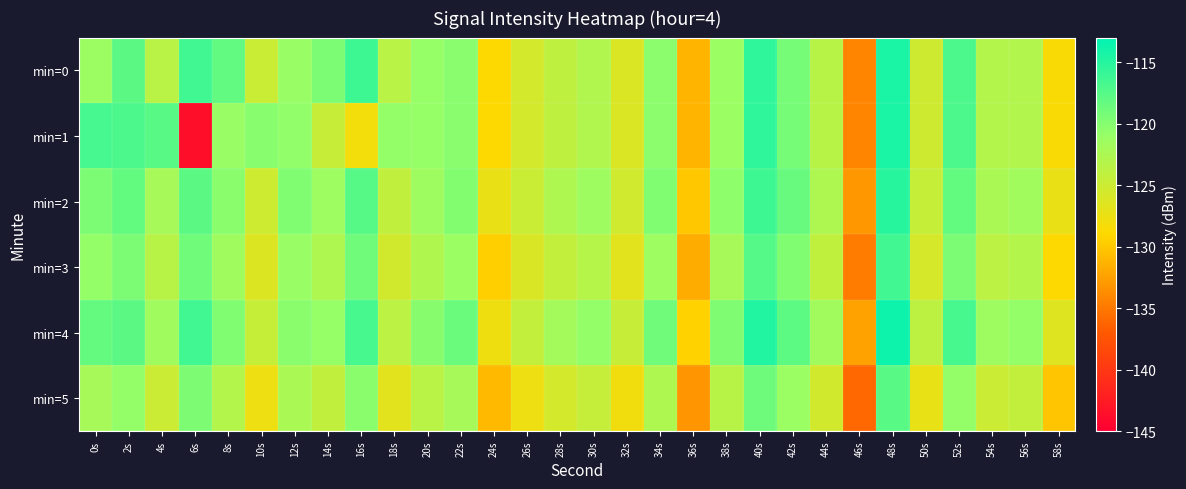

Which series changed the most between 32s and 34s?

min=0